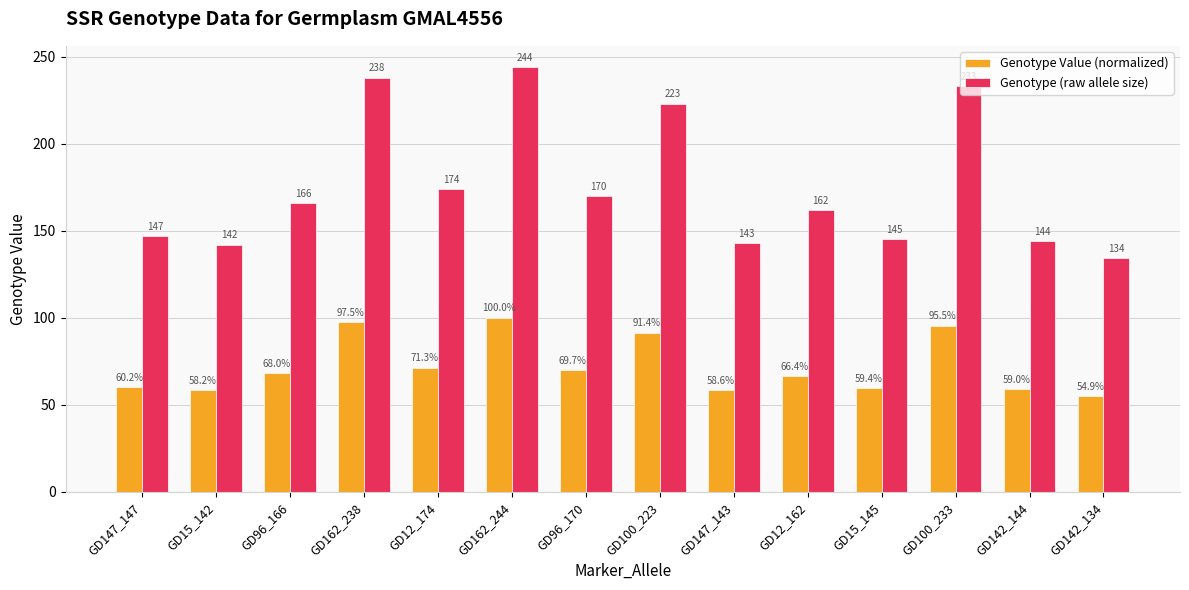

List the series in order of their overall mean, highest first.

Genotype (raw allele size), Genotype Value (normalized)